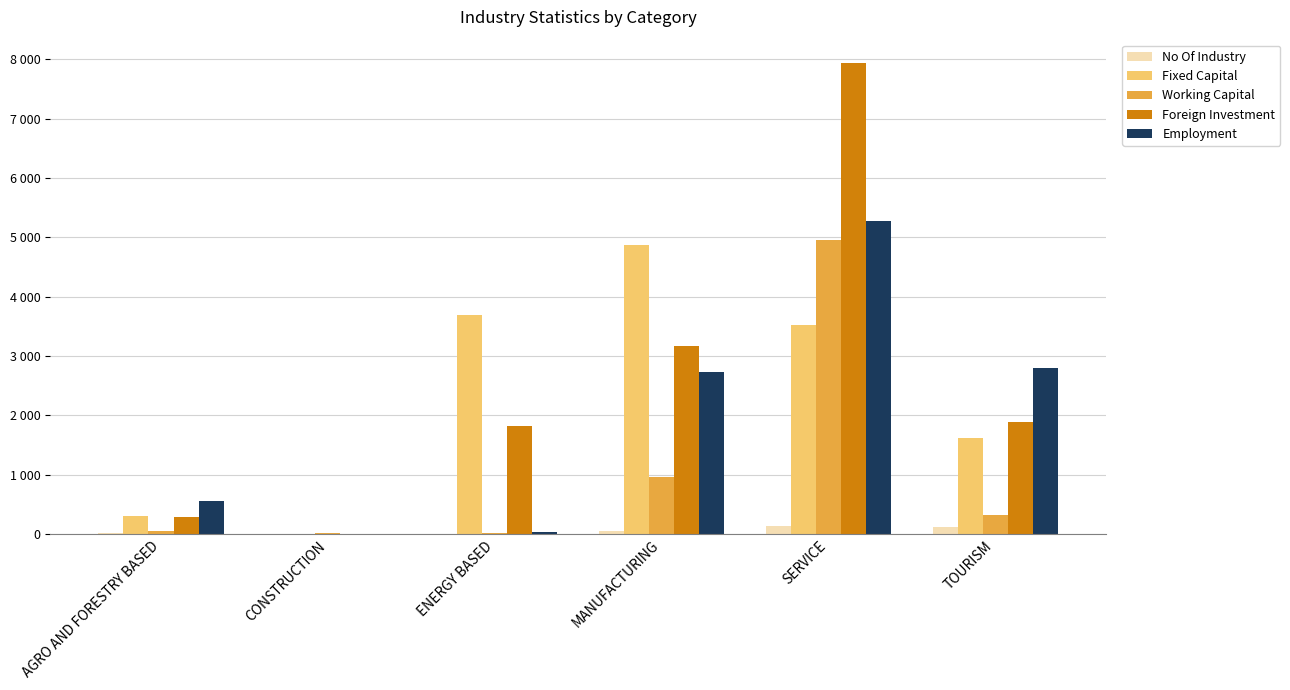

Are the bars horizontal?

No